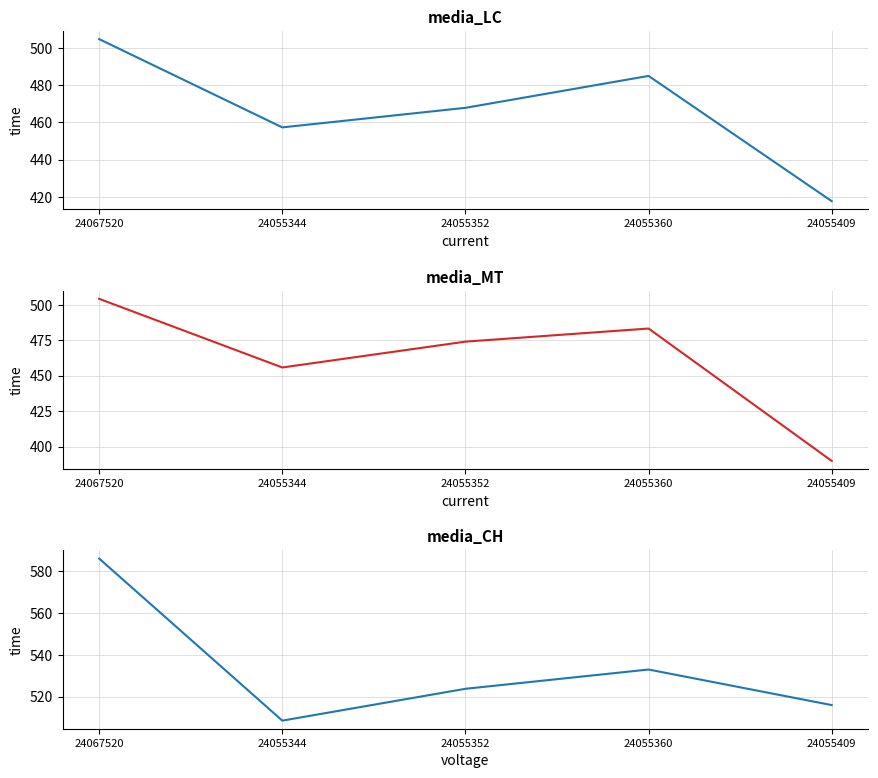

Reading left to right, extract all data points from this chart.

media_LC: 24067520=504.7	24055344=457.3	24055352=467.8	24055360=484.9	24055409=417.7
media_MT: 24067520=504.2	24055344=455.8	24055352=474.0	24055360=483.2	24055409=389.9
media_CH: 24067520=586.0	24055344=508.5	24055352=523.7	24055360=532.9	24055409=515.9